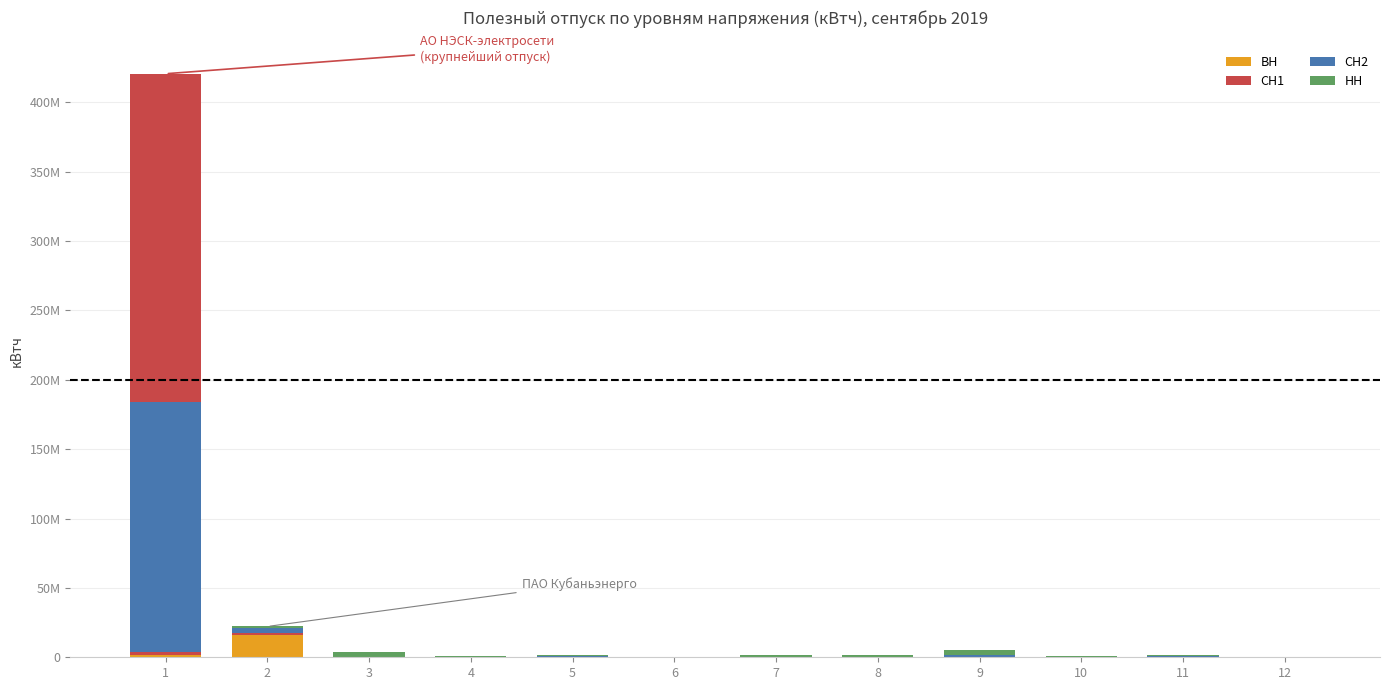

At which category is the sum across all series the highest?

1